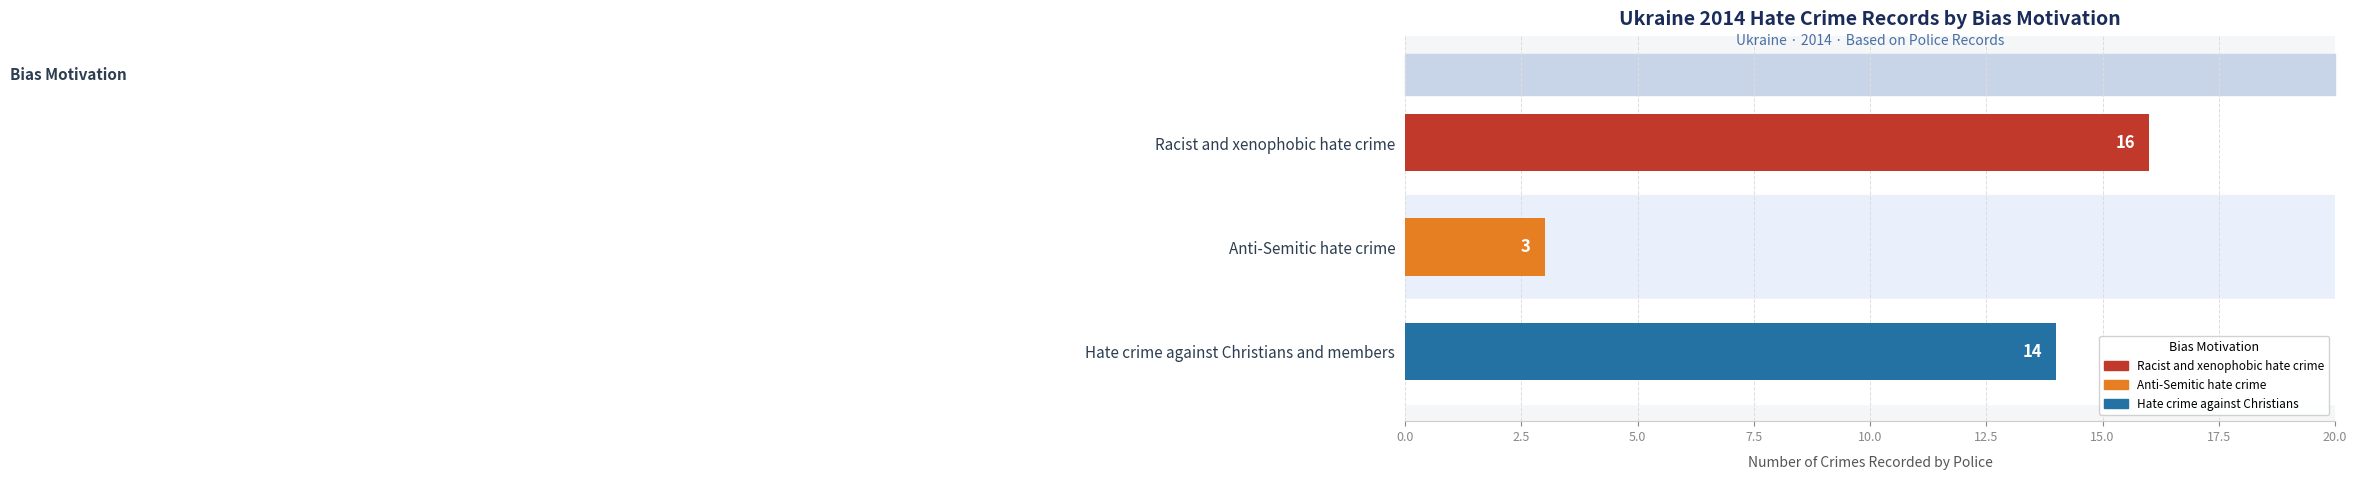

What is the minimum value shown in the chart?

3